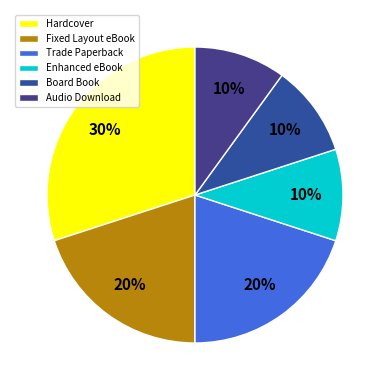

What is the largest slice in the pie chart?

Hardcover